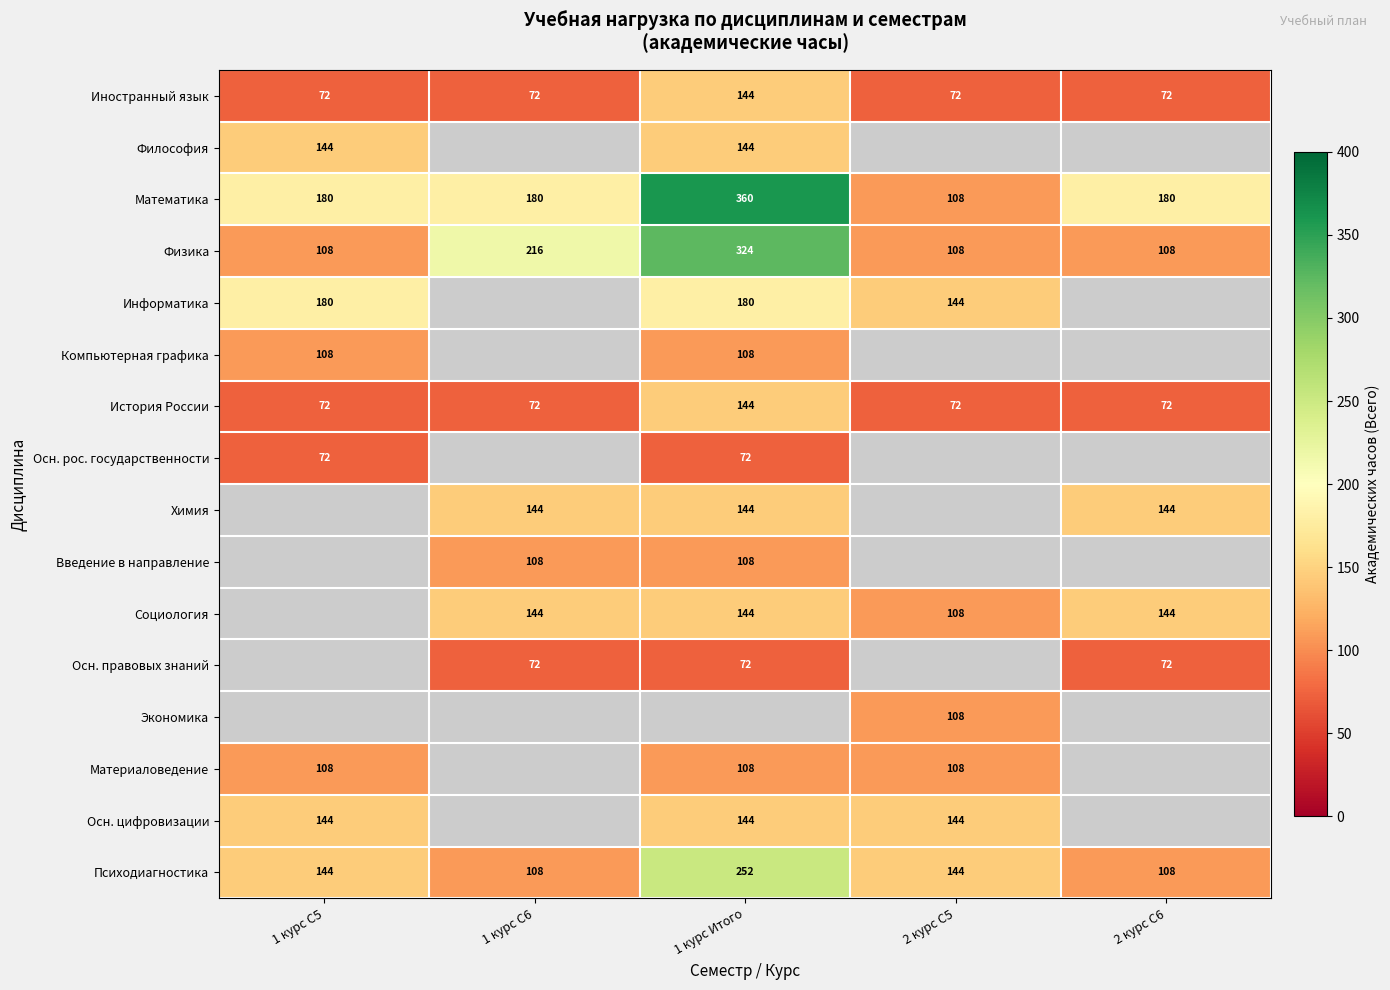

The Социология series shows 108 at 2 курс С5. True or false?

True